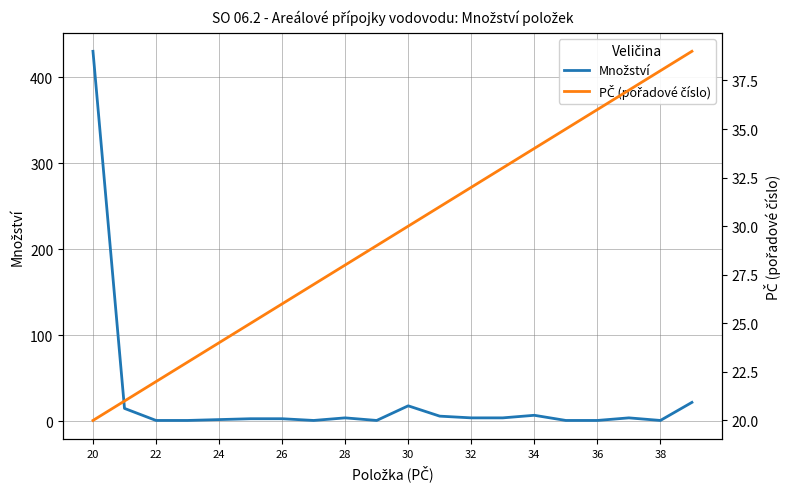

Which series has the largest range (max minus min)?

Množství